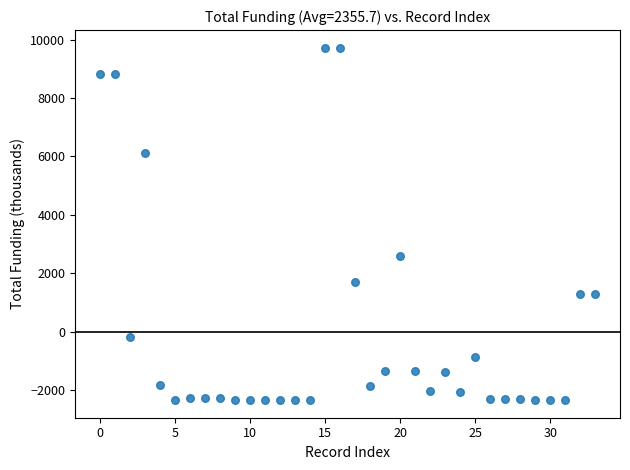

What is the range of Y values (max minus min)?

12072.7